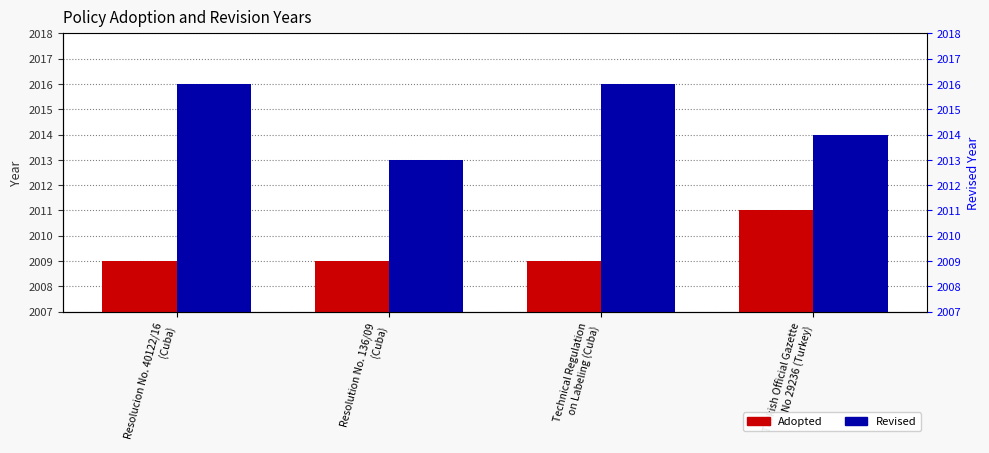

What is the label of the 2nd bar from the right?

Technical Regulation
on Labeling (Cuba)